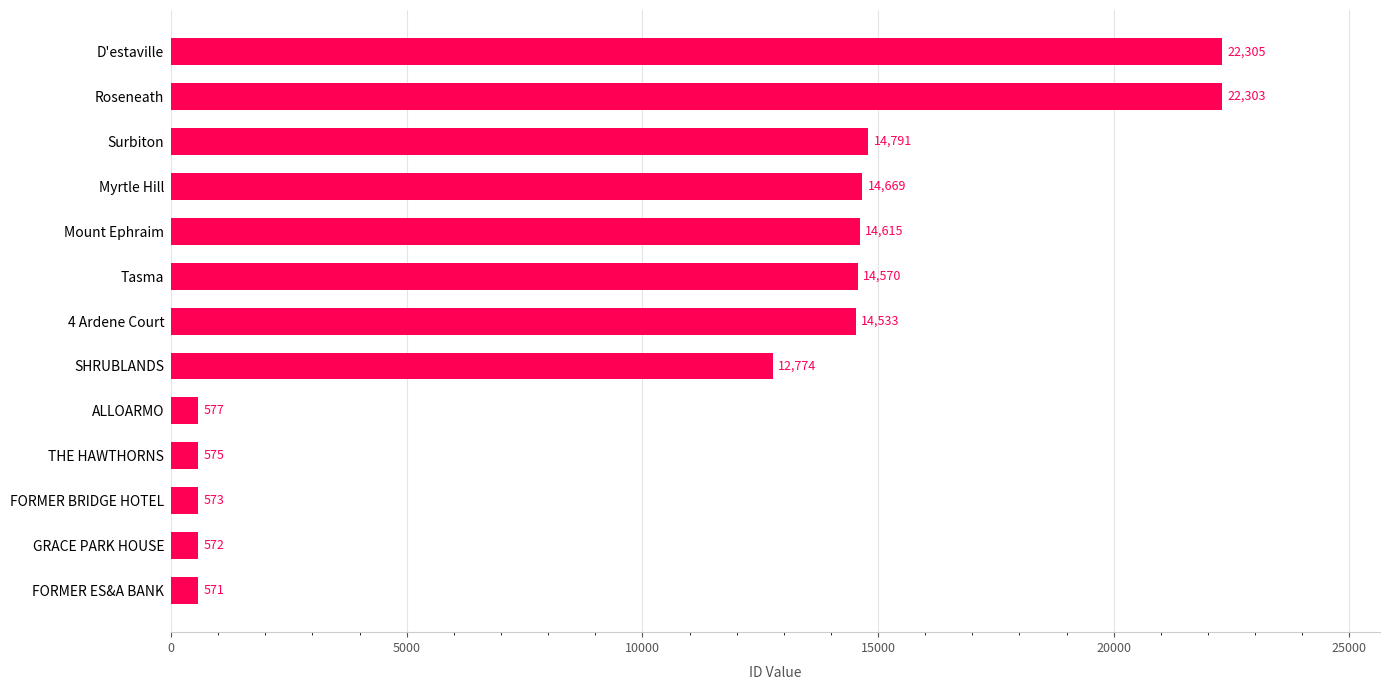

Which category has the highest value across all series?

D'estaville